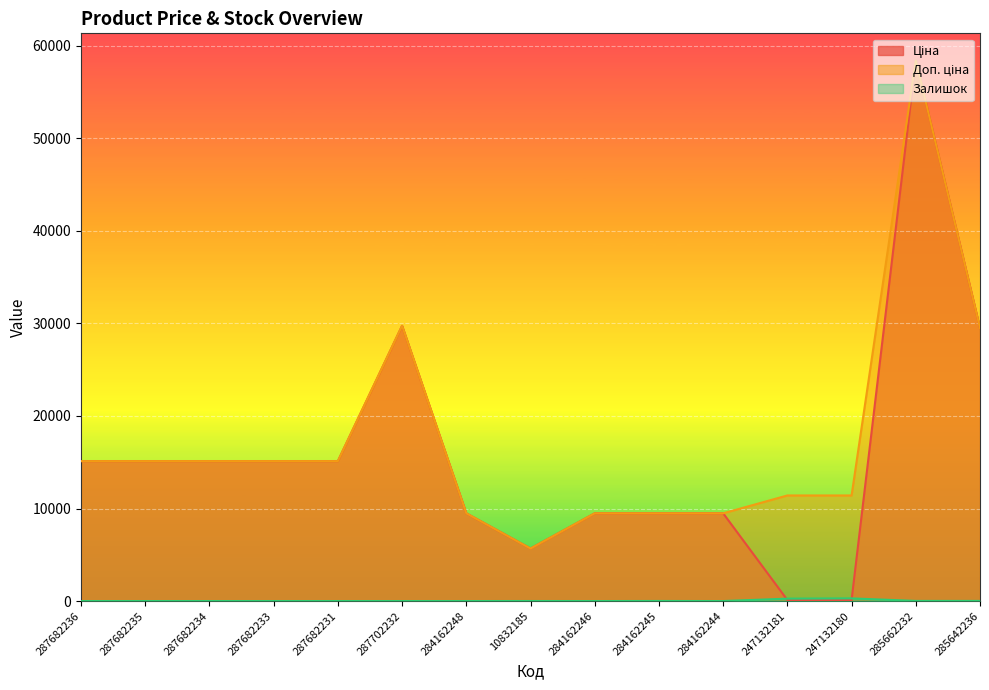

At which label does Доп. ціна first exceed 15120?

287702232